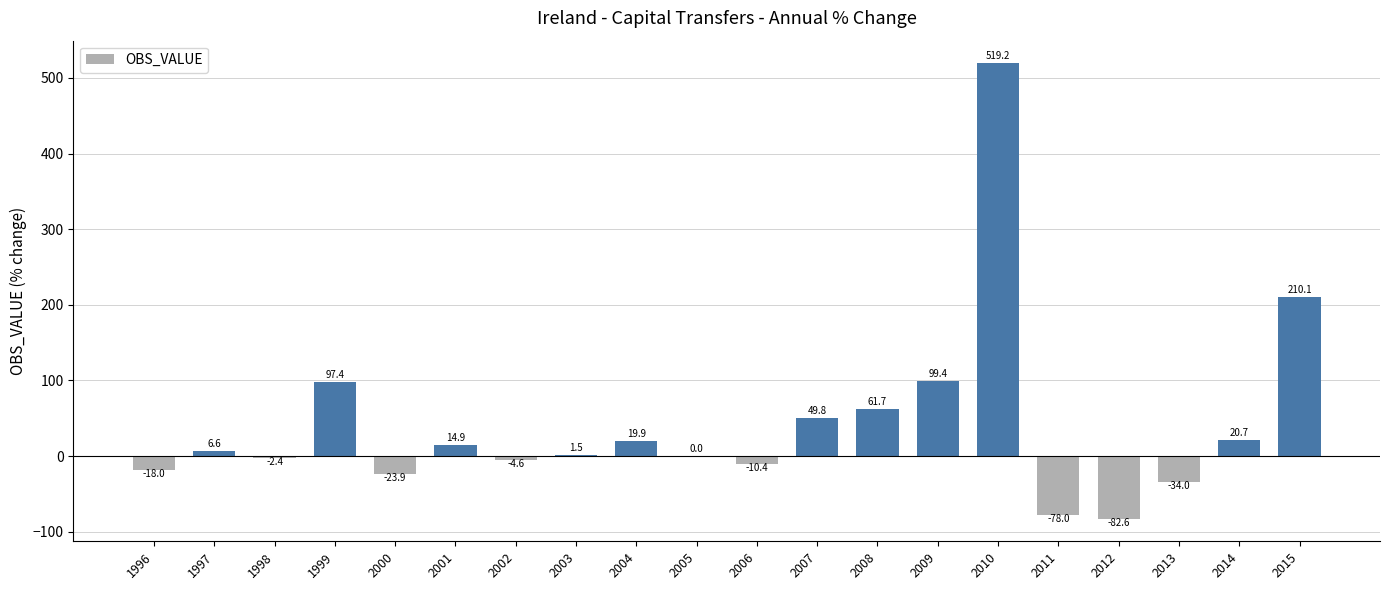

What is the maximum value shown in the chart?

519.2